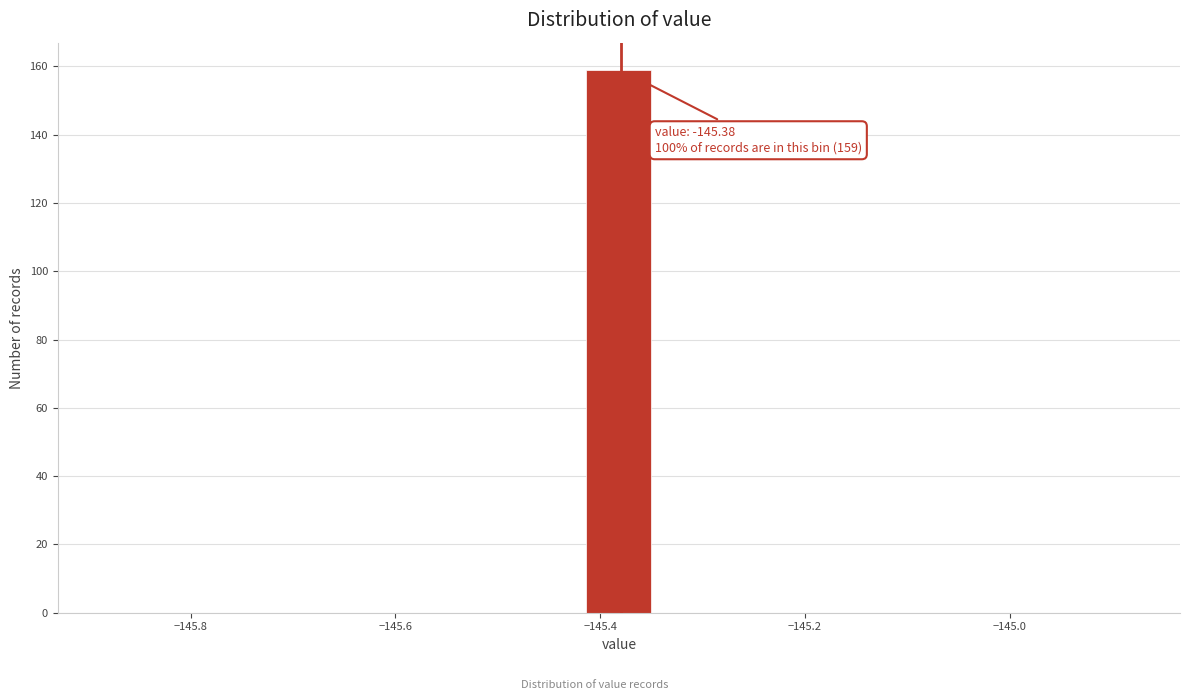

Around what value on the x-axis is the tallest bar? Give the approximate position of its centre, as read against the axis.

-145.38